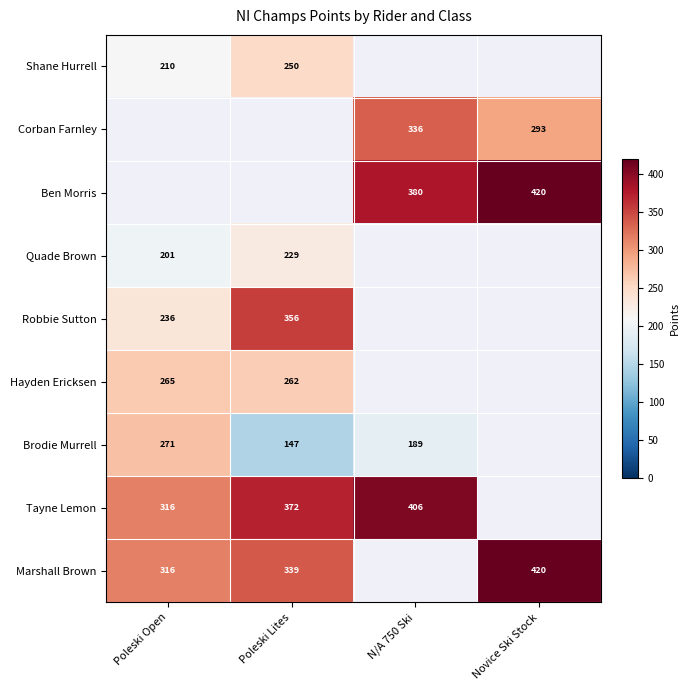

What is the difference between the Marshall Brown values at Poleski Lites and Novice Ski Stock?

81